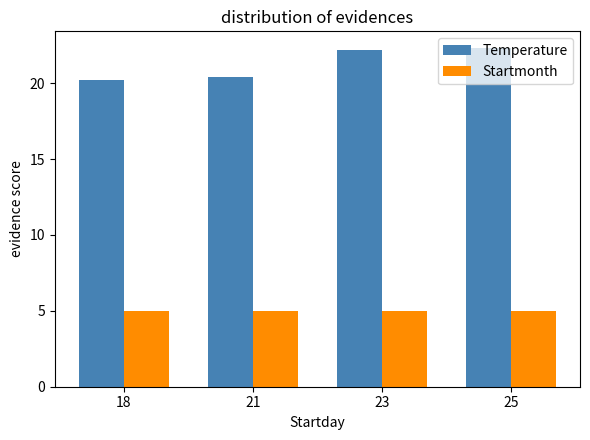

What is the highest value of the Temperature series?

22.3